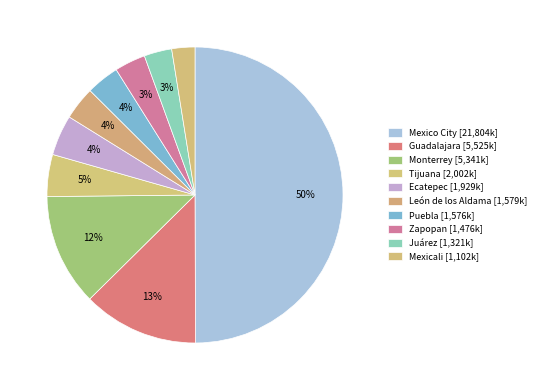

How many segments does this pie chart have?

10